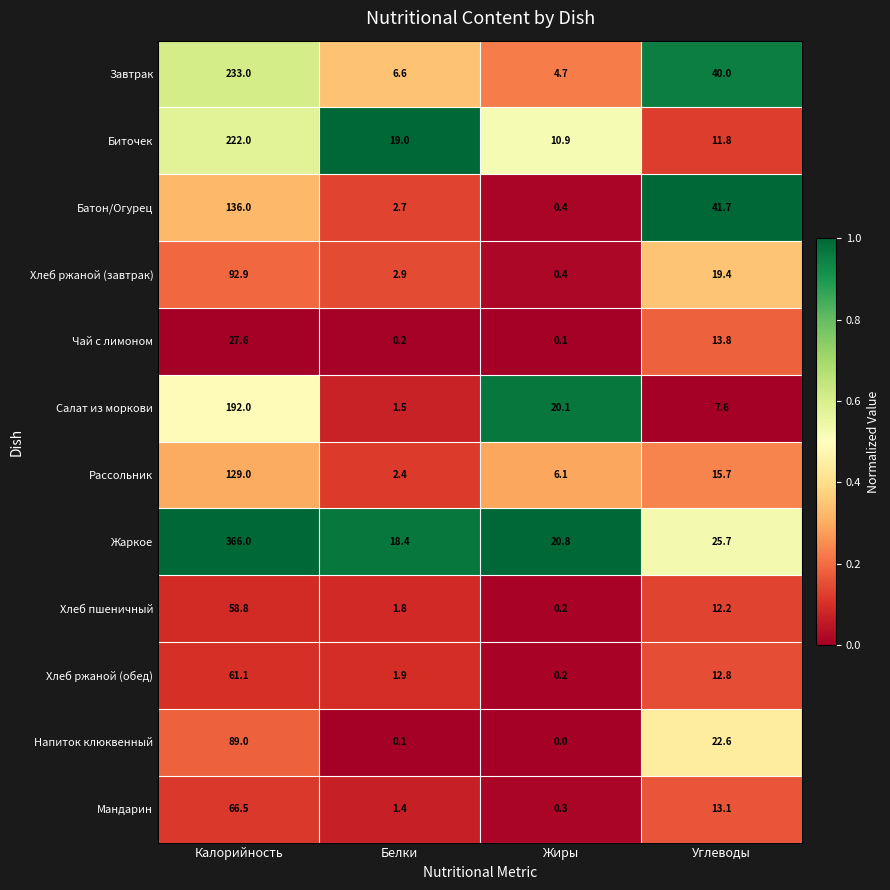

The value of Мандарин at Калорийность is 66.5. True or false?

True